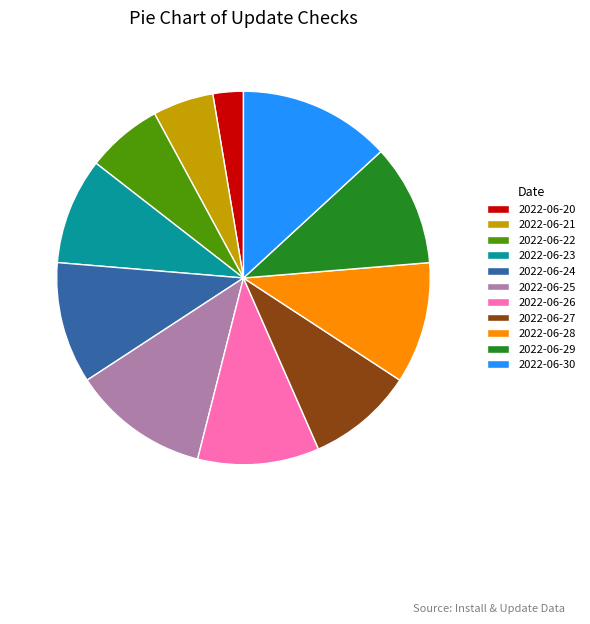

How many slices are in this pie chart?

11